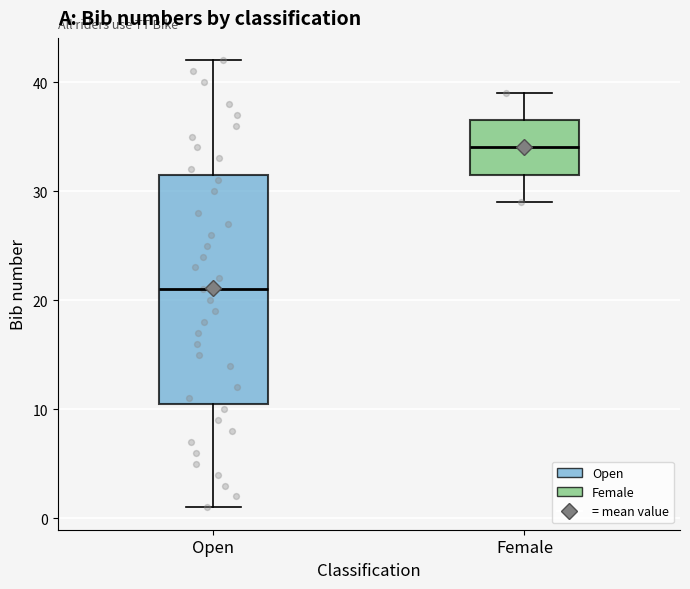

Reading left to right, transcribe this box plot: for each box, give where its median line is, the range the box spans, and where its two whiskers end, as read against the y-axis. The values are not printed on the chart, so give them approximately, as read against the axis.

Open: median 21, box 11 to 32, whiskers 1 to 42
Female: median 34, box 32 to 37, whiskers 29 to 39